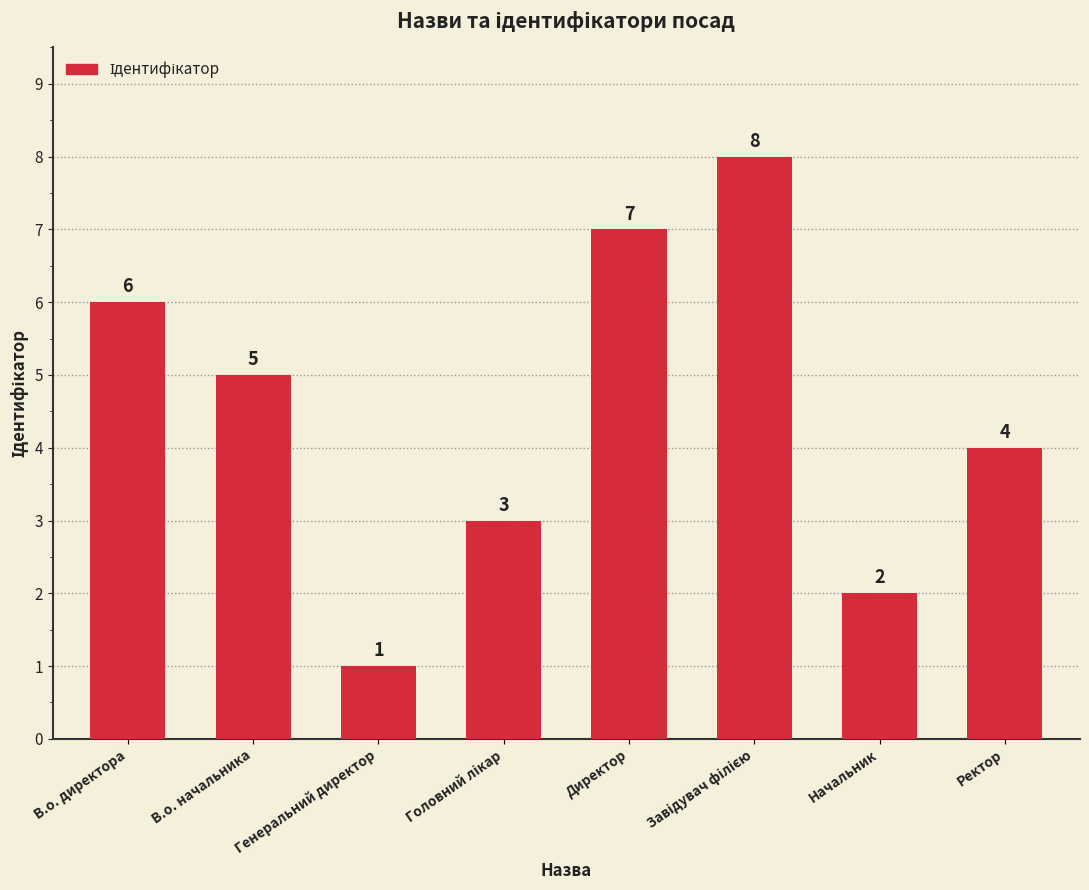

Where does the data first go above 5?

В.о. директора